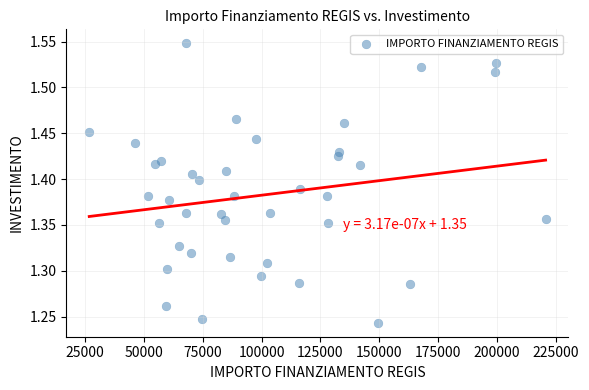

What is the range of Y values (max minus min)?

0.3